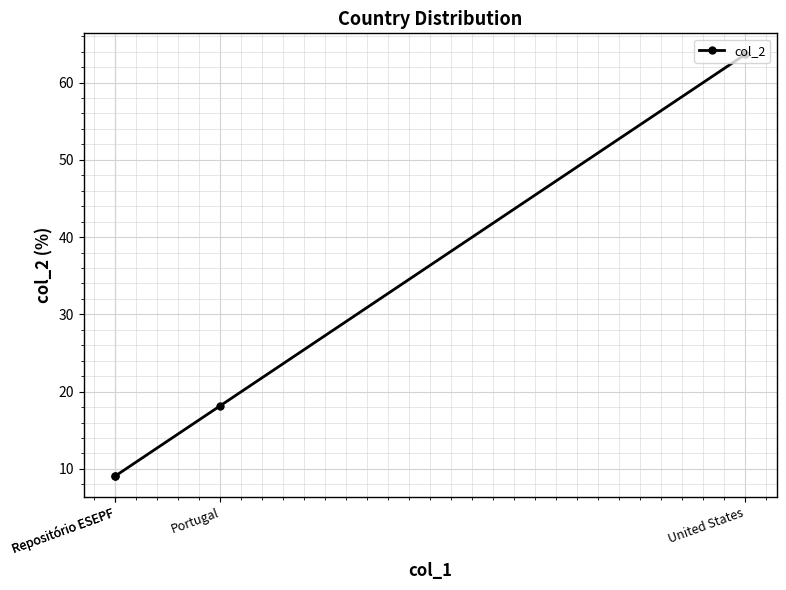

How many lines are shown in the chart?

1